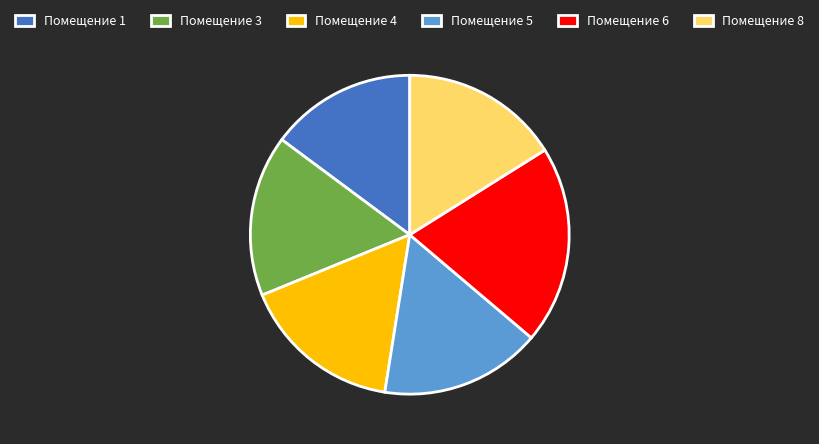

Do Помещение 8 and Помещение 5 together represent more than half of the pie?

No